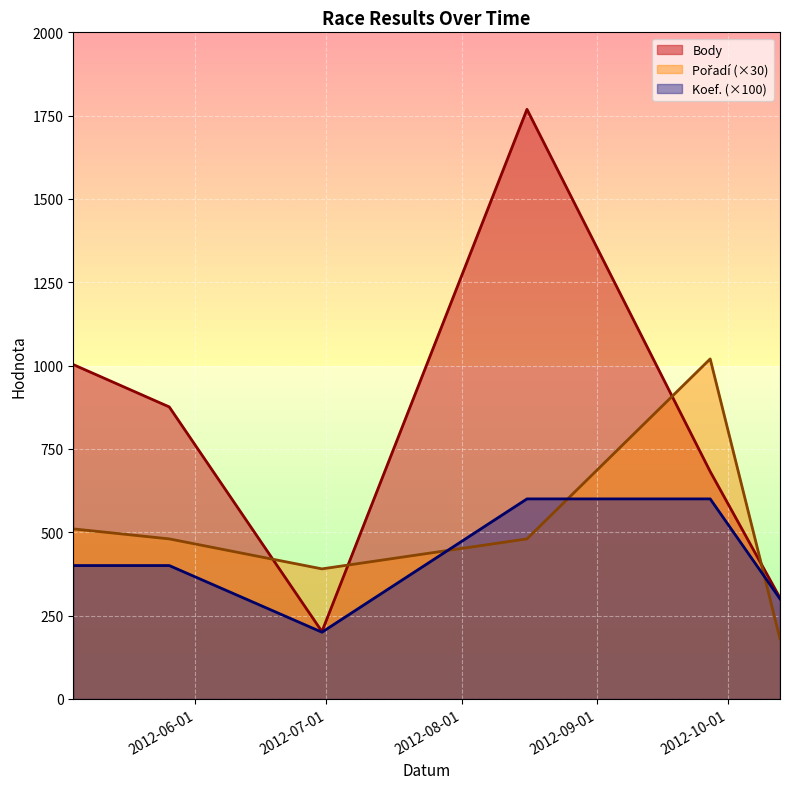

What is the label of the 1st point from the right?

2012-10-13